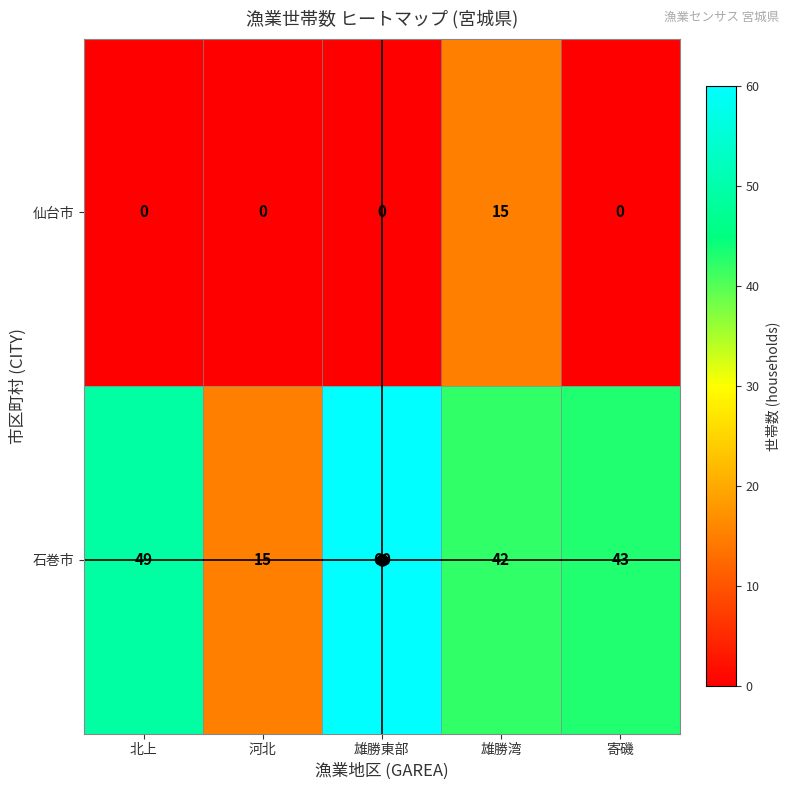

At which category is the sum across all series the highest?

雄勝東部